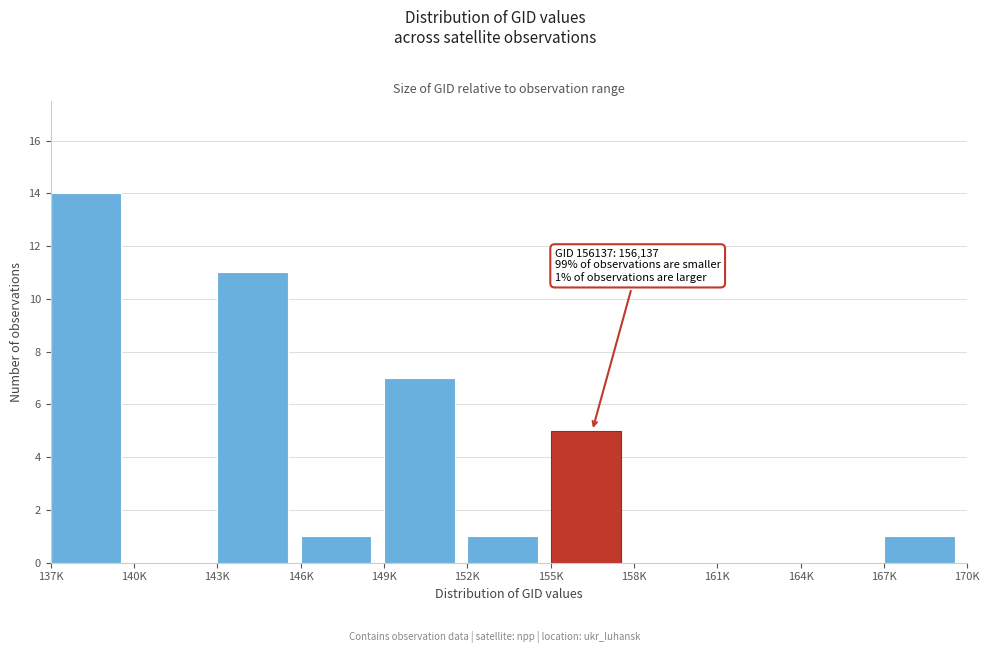

Reading left to right, what are all the values shown in this chart?

137K=14	140K=0	143K=11	146K=1	149K=7	152K=1	155K=5	158K=0	161K=0	164K=0	167K=1